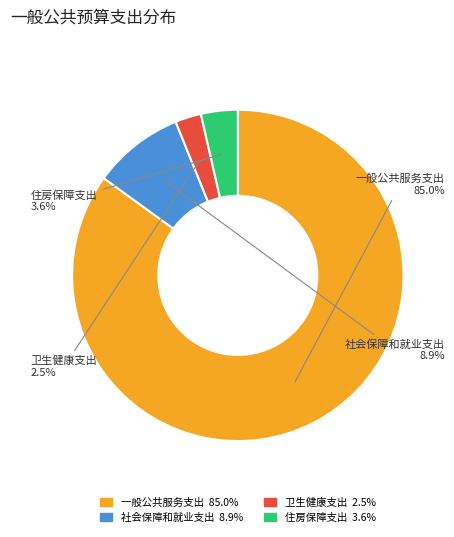

Which slice is the smallest?

卫生健康支出